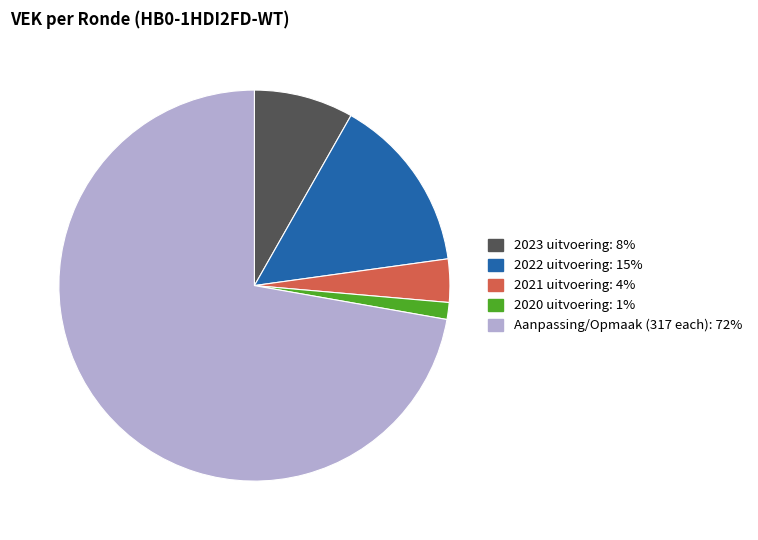

Does any single category account for the majority?

Yes